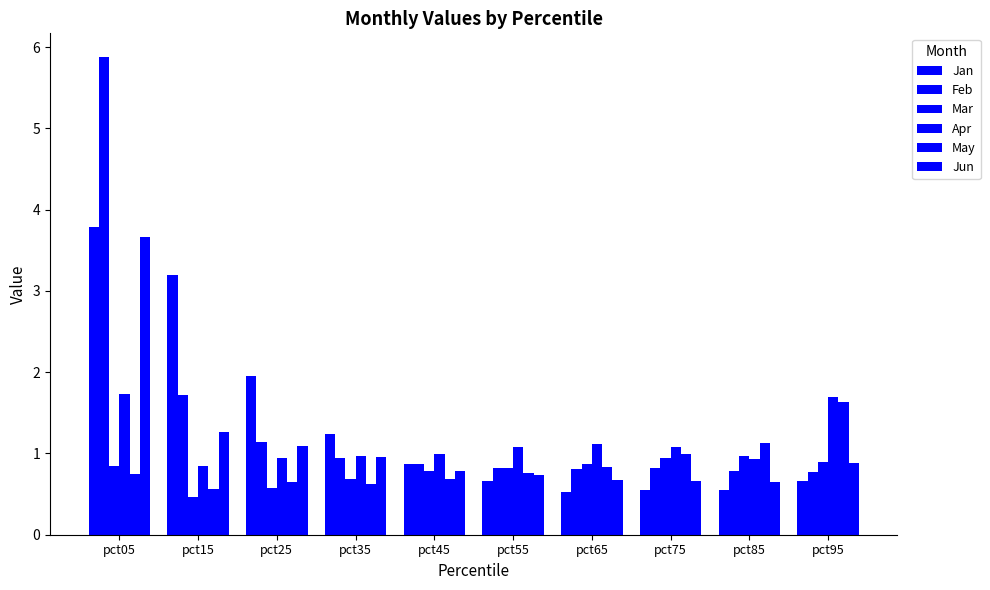

Rank the categories by Feb value from highest to lowest.

pct05, pct15, pct25, pct35, pct45, pct55, pct75, pct65, pct85, pct95